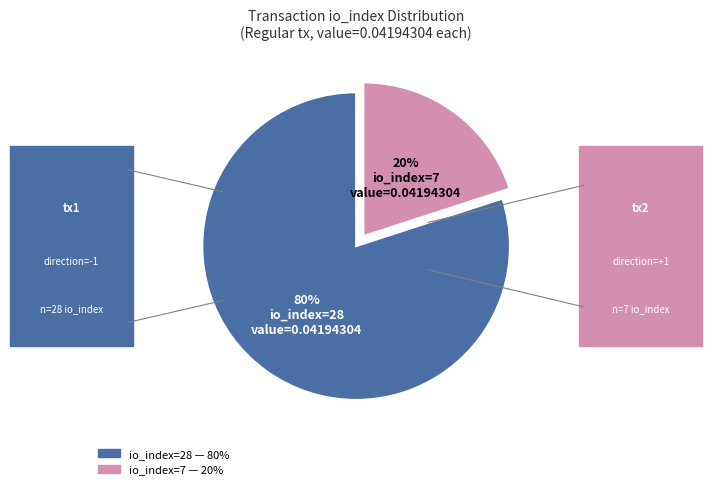

To the nearest percent, what portion does io_index=28 represent?

80%